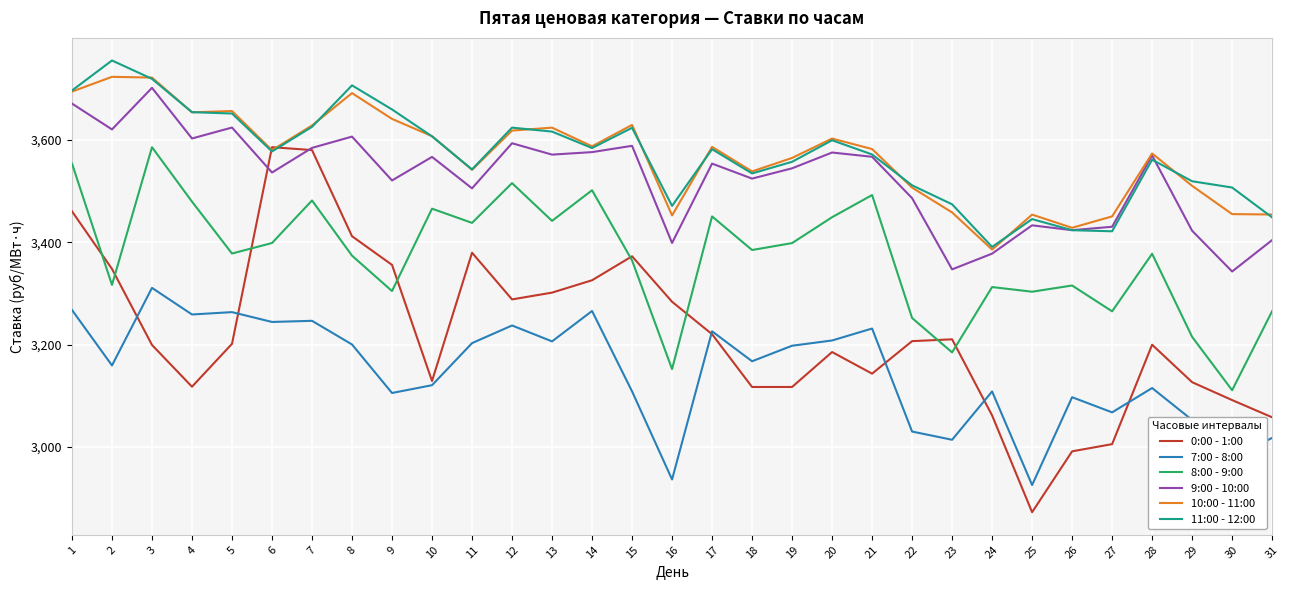

What is the difference between the second highest and minimum values in the 9:00 - 10:00 series?

328.0